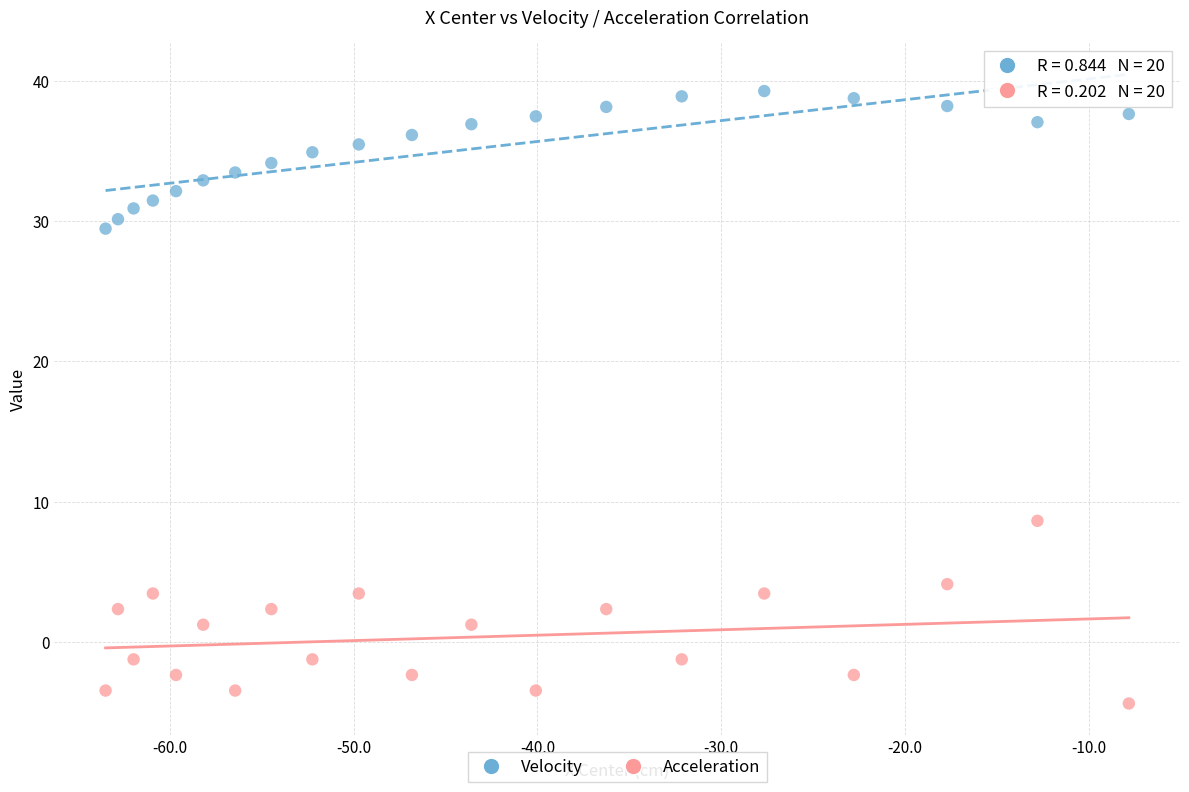

Which series reaches the maximum Y coordinate?

Velocity